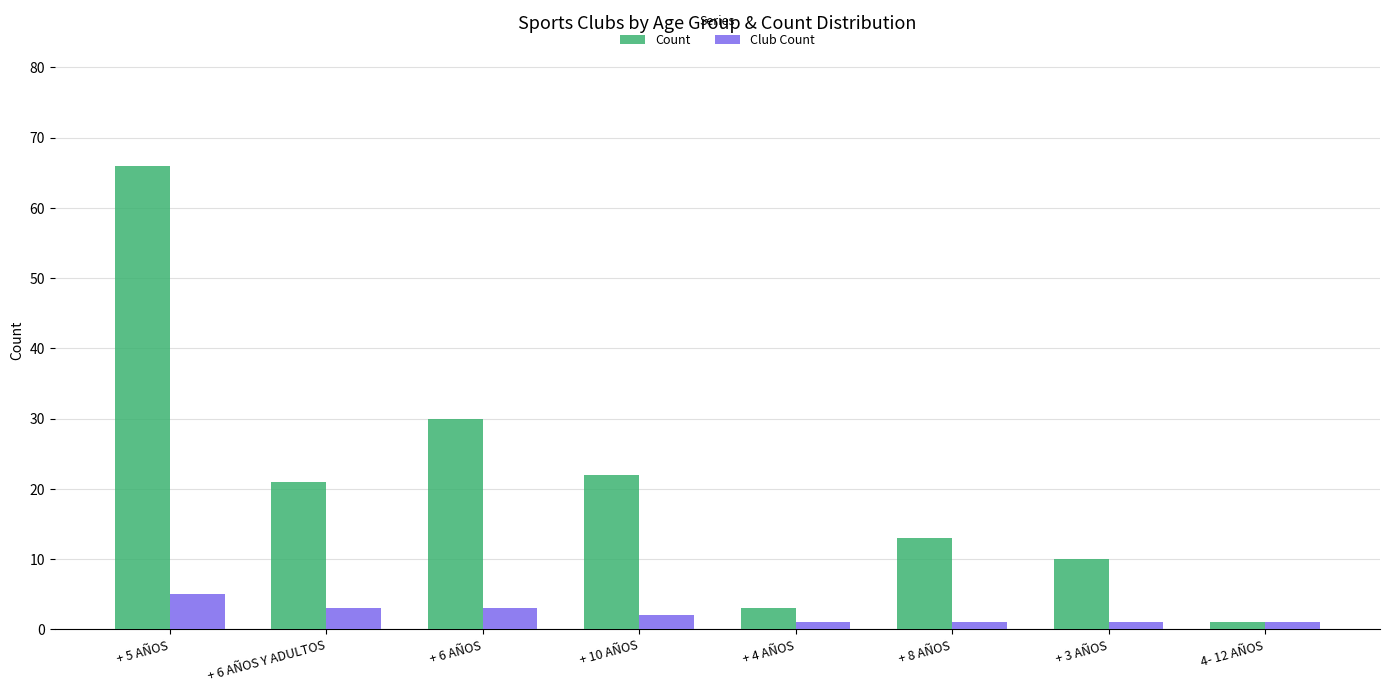

Between + 6 AÑOS Y ADULTOS and 4- 12 AÑOS, which series saw the biggest shift?

Count